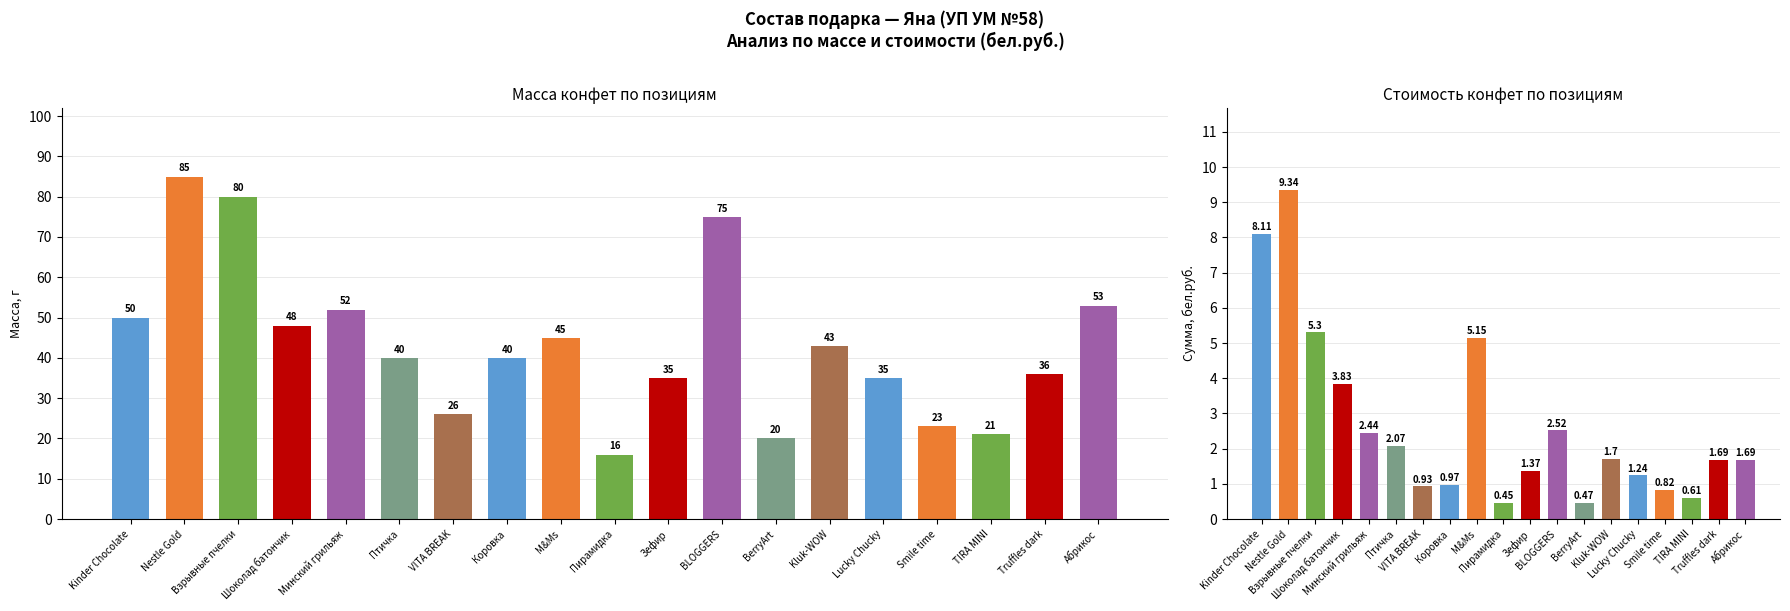

What is the minimum value for Общая масса, г?

16.0